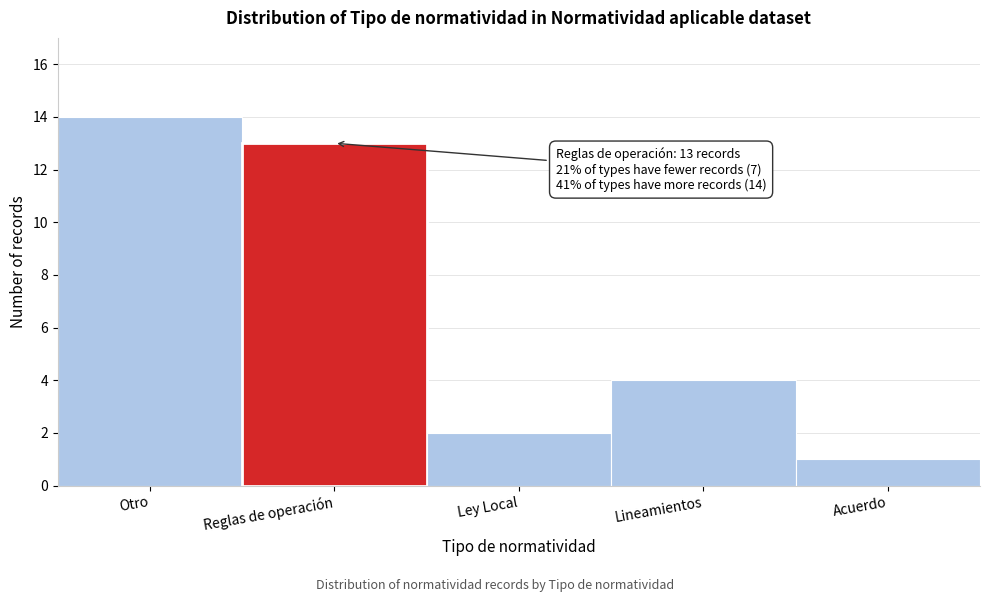

Reading left to right, what are all the values shown in this chart?

Otro=14	Reglas de operación=13	Ley Local=2	Lineamientos=4	Acuerdo=1